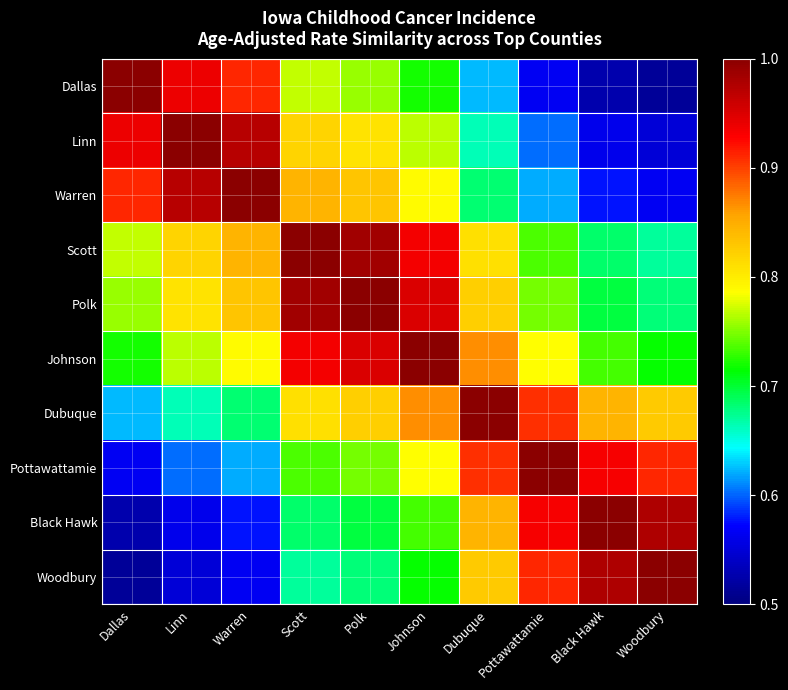

Reading left to right, list all the values displayed in this chart.

Dallas: Dallas=1.0	Linn=0.9	Warren=0.9	Scott=0.8	Polk=0.8	Johnson=0.7	Dubuque=0.6	Pottawattamie=0.6	Black Hawk=0.5	Woodbury=0.5
Linn: Dallas=0.9	Linn=1.0	Warren=1.0	Scott=0.8	Polk=0.8	Johnson=0.8	Dubuque=0.7	Pottawattamie=0.6	Black Hawk=0.6	Woodbury=0.5
Warren: Dallas=0.9	Linn=1.0	Warren=1.0	Scott=0.8	Polk=0.8	Johnson=0.8	Dubuque=0.7	Pottawattamie=0.6	Black Hawk=0.6	Woodbury=0.6
Scott: Dallas=0.8	Linn=0.8	Warren=0.8	Scott=1.0	Polk=1.0	Johnson=0.9	Dubuque=0.8	Pottawattamie=0.7	Black Hawk=0.7	Woodbury=0.7
Polk: Dallas=0.8	Linn=0.8	Warren=0.8	Scott=1.0	Polk=1.0	Johnson=0.9	Dubuque=0.8	Pottawattamie=0.7	Black Hawk=0.7	Woodbury=0.7
Johnson: Dallas=0.7	Linn=0.8	Warren=0.8	Scott=0.9	Polk=0.9	Johnson=1.0	Dubuque=0.9	Pottawattamie=0.8	Black Hawk=0.7	Woodbury=0.7
Dubuque: Dallas=0.6	Linn=0.7	Warren=0.7	Scott=0.8	Polk=0.8	Johnson=0.9	Dubuque=1.0	Pottawattamie=0.9	Black Hawk=0.8	Woodbury=0.8
Pottawattamie: Dallas=0.6	Linn=0.6	Warren=0.6	Scott=0.7	Polk=0.7	Johnson=0.8	Dubuque=0.9	Pottawattamie=1.0	Black Hawk=0.9	Woodbury=0.9
Black Hawk: Dallas=0.5	Linn=0.6	Warren=0.6	Scott=0.7	Polk=0.7	Johnson=0.7	Dubuque=0.8	Pottawattamie=0.9	Black Hawk=1.0	Woodbury=1.0
Woodbury: Dallas=0.5	Linn=0.5	Warren=0.6	Scott=0.7	Polk=0.7	Johnson=0.7	Dubuque=0.8	Pottawattamie=0.9	Black Hawk=1.0	Woodbury=1.0